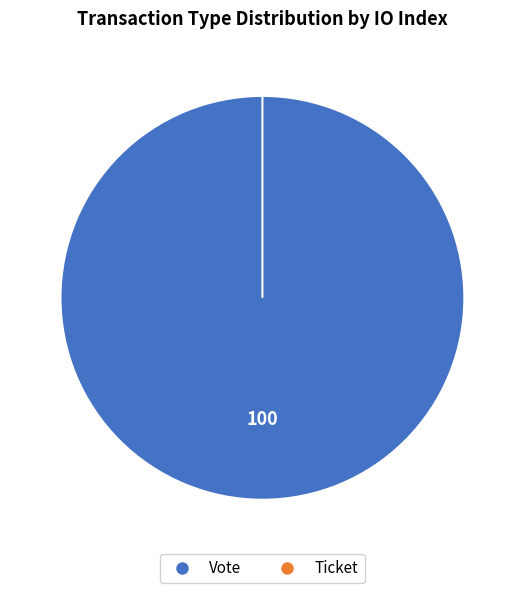

To the nearest percent, what is the combined percentage of Vote and Ticket?

100%